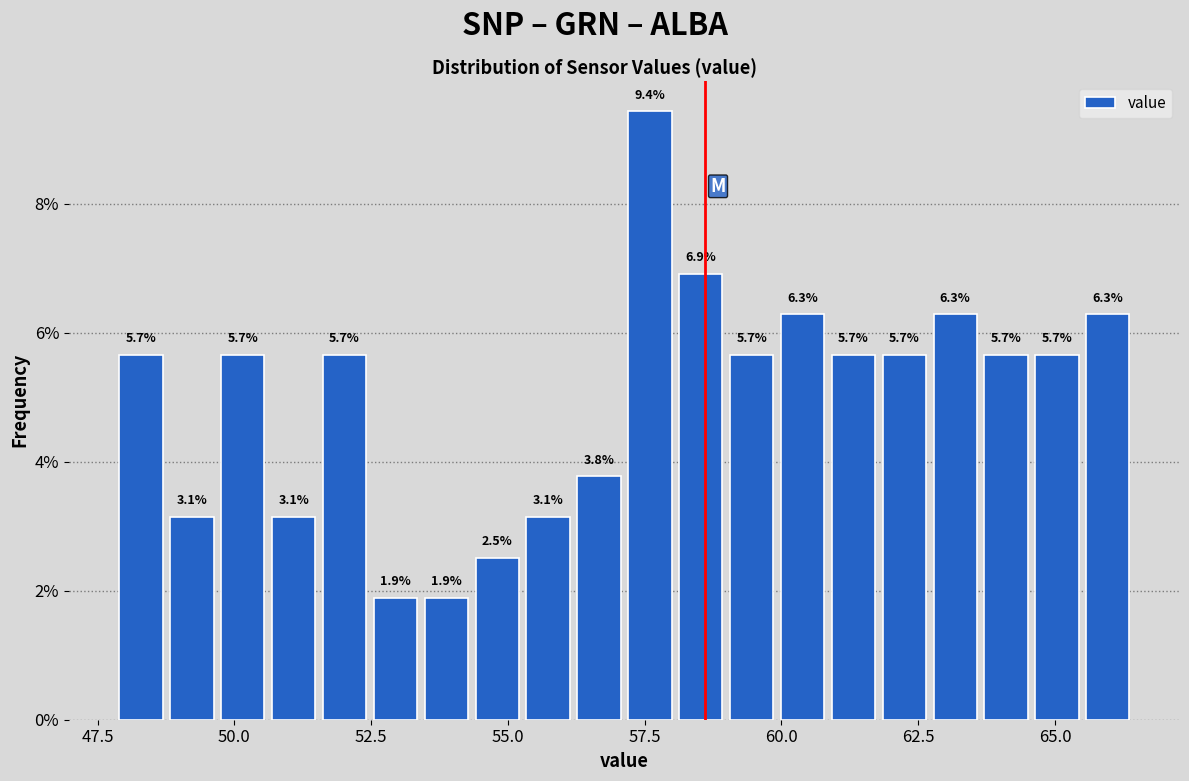

Around what value on the x-axis is the tallest bar? Give the approximate position of its centre, as read against the axis.

57.5